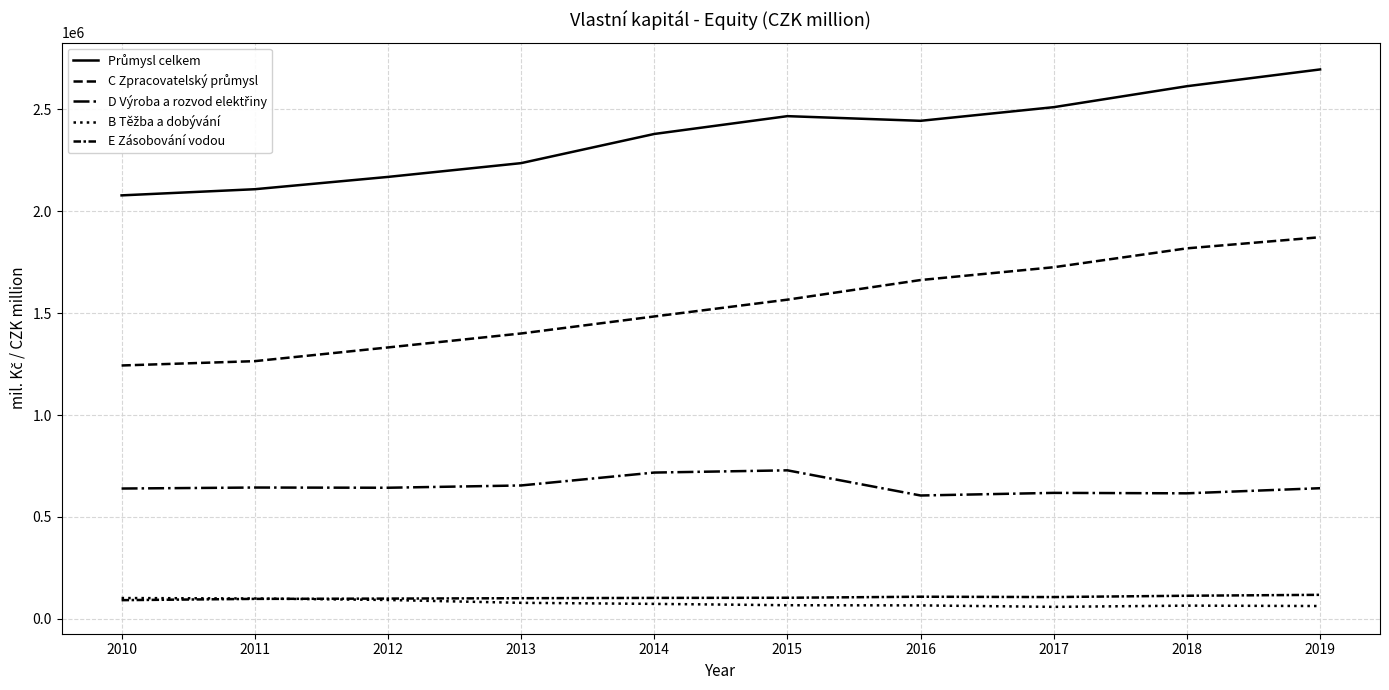

At which label is D Výroba a rozvod elektřiny closest to 667117?

2013